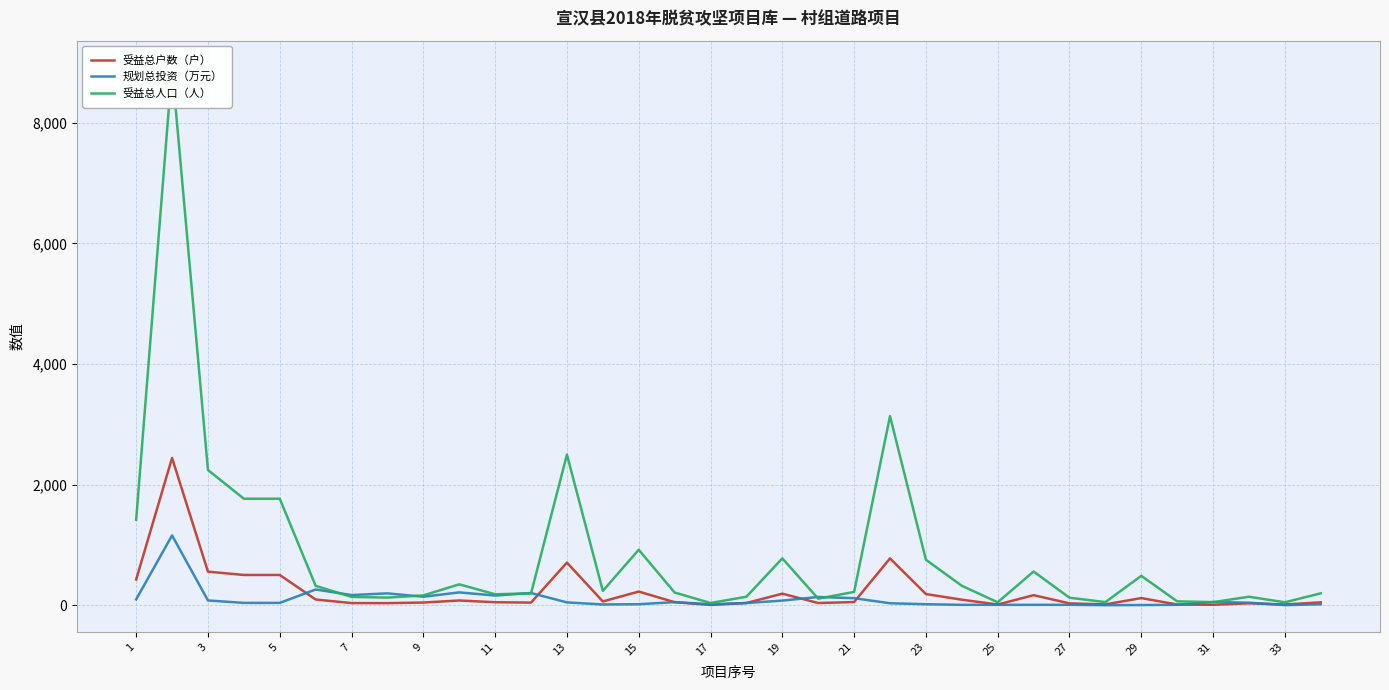

Which category has the lowest value in the 受益总户数（户） series?

17